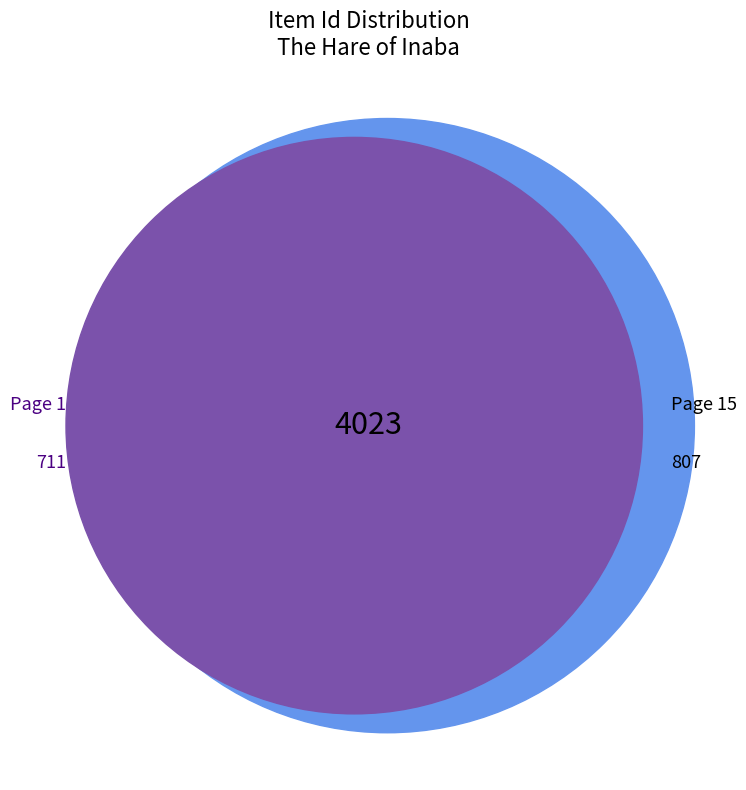

Does Page 15 account for over 50% of the chart?

No